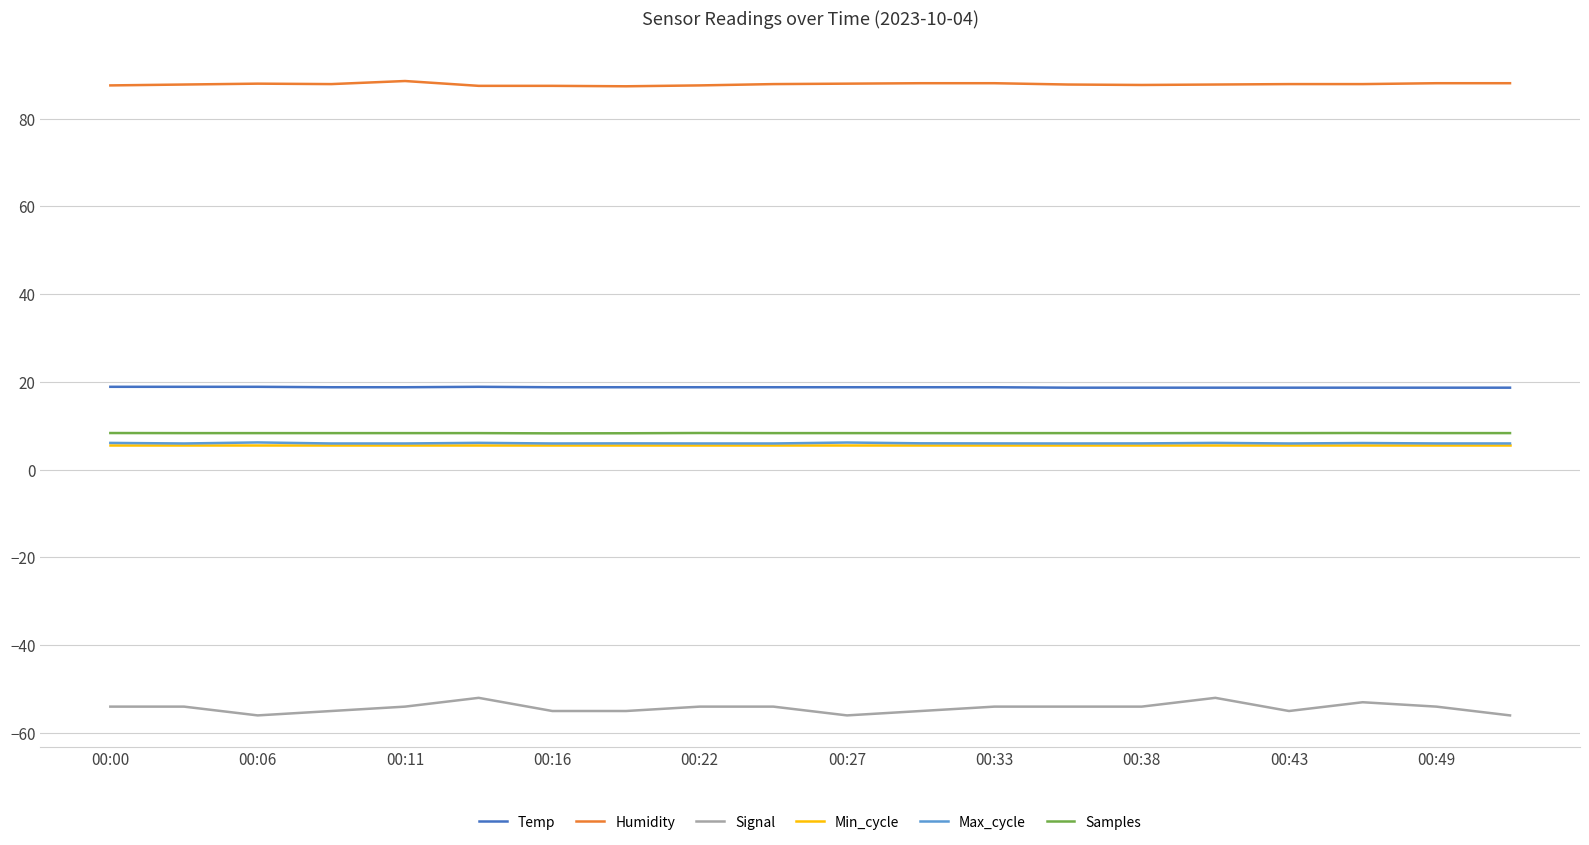

What is the greatest value displayed?

88.6